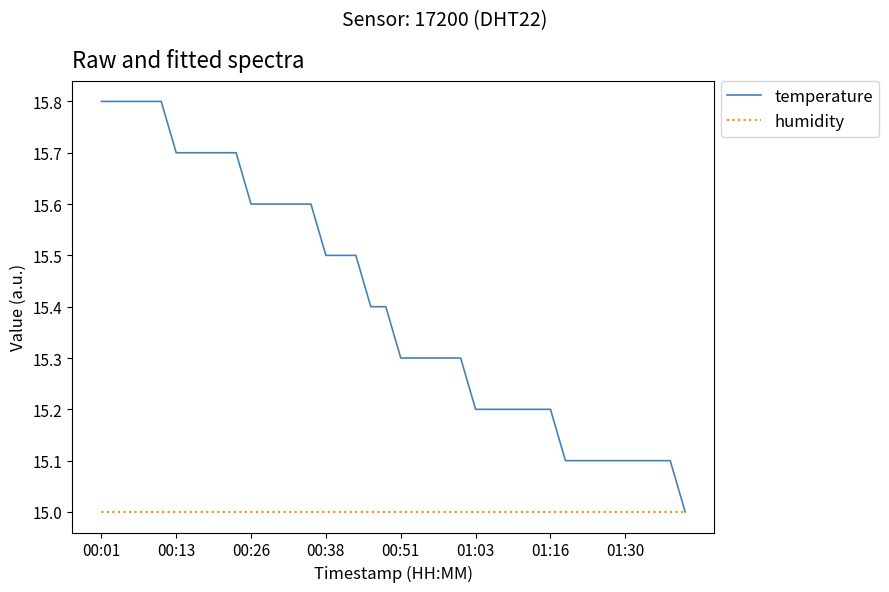

Reading right to left, list all the values displayed in this chart.

temperature: 15.0	15.1	15.1	15.1	15.1	15.1	15.1	15.1	15.1	15.2	15.2	15.2	15.2	15.2	15.2	15.3	15.3	15.3	15.3	15.3	15.4	15.4	15.5	15.5	15.5	15.6	15.6	15.6	15.6	15.6	15.7	15.7	15.7	15.7	15.7	15.8	15.8	15.8	15.8	15.8
humidity: 15.0	15.0	15.0	15.0	15.0	15.0	15.0	15.0	15.0	15.0	15.0	15.0	15.0	15.0	15.0	15.0	15.0	15.0	15.0	15.0	15.0	15.0	15.0	15.0	15.0	15.0	15.0	15.0	15.0	15.0	15.0	15.0	15.0	15.0	15.0	15.0	15.0	15.0	15.0	15.0